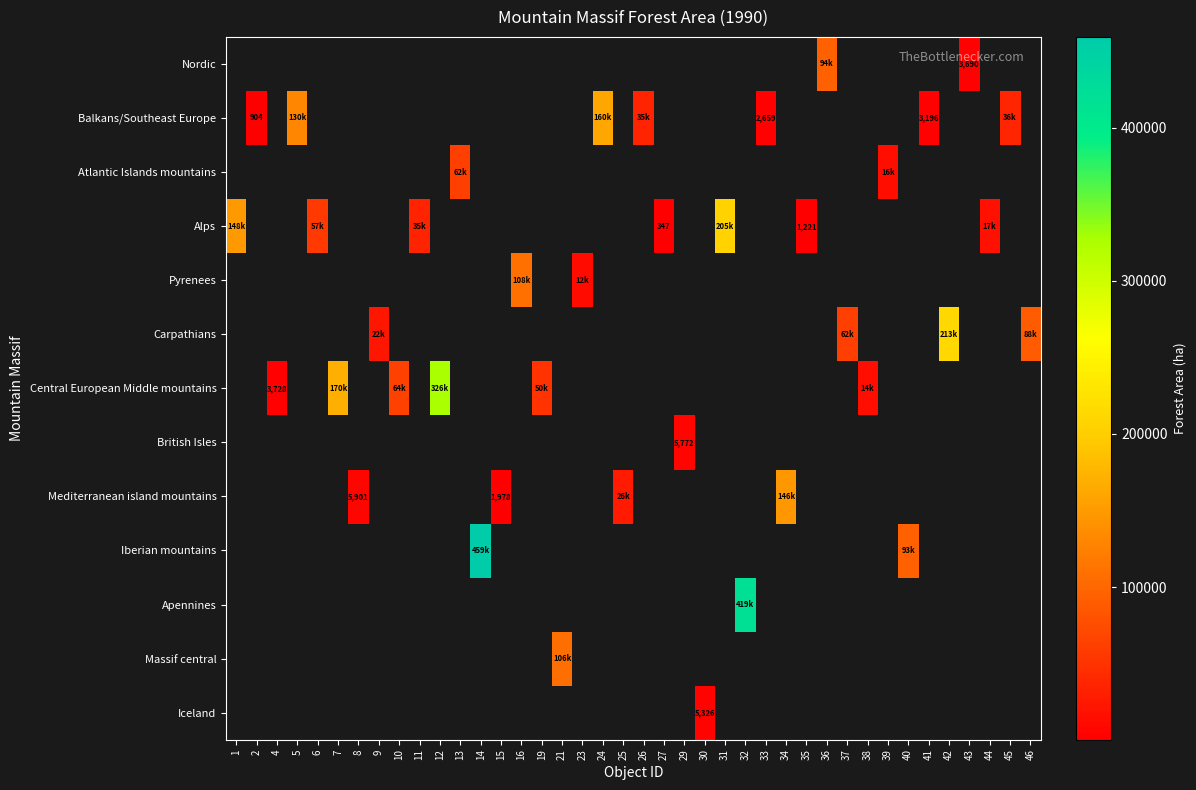

The Balkans/Southeast Europe series shows 2659 at 33. True or false?

True